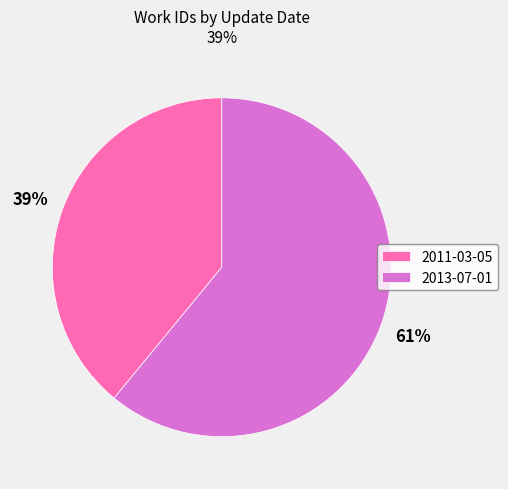

How many segments does this pie chart have?

2